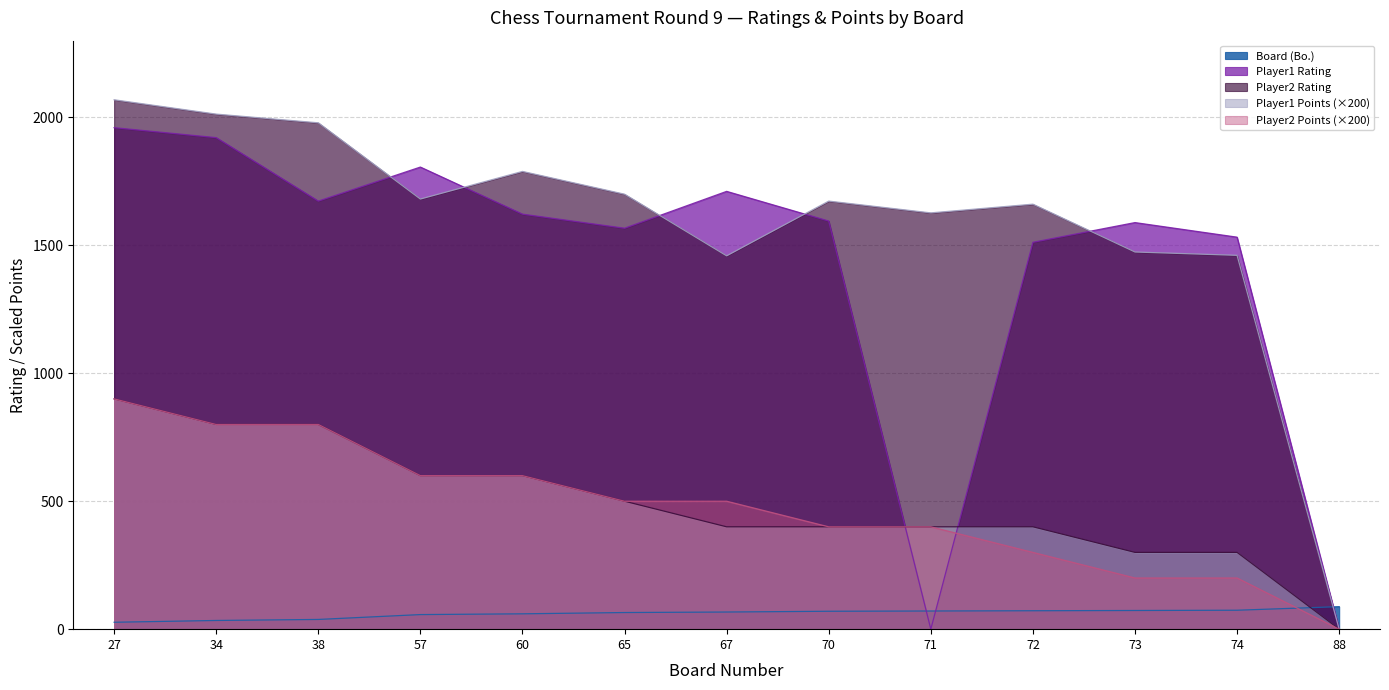

Is the value of Player1 Rating at 38 greater than the value of Player1 Points at 34?

Yes